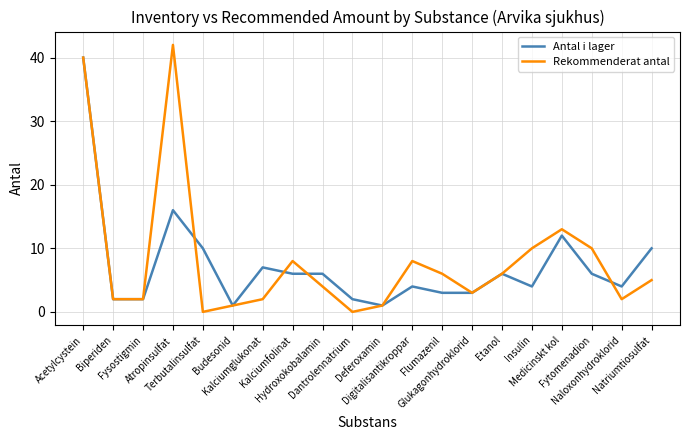

What is the highest value of the Rekommenderat antal series?

42